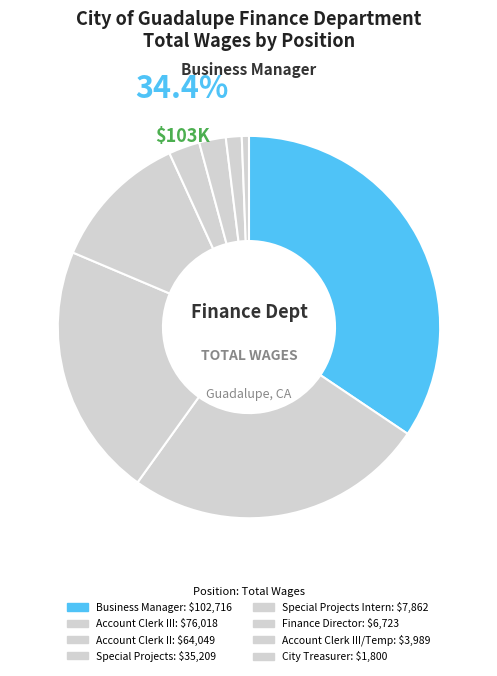

Approximately how many times larger is the value at Special Projects Intern compared to Account Clerk II?

0.1